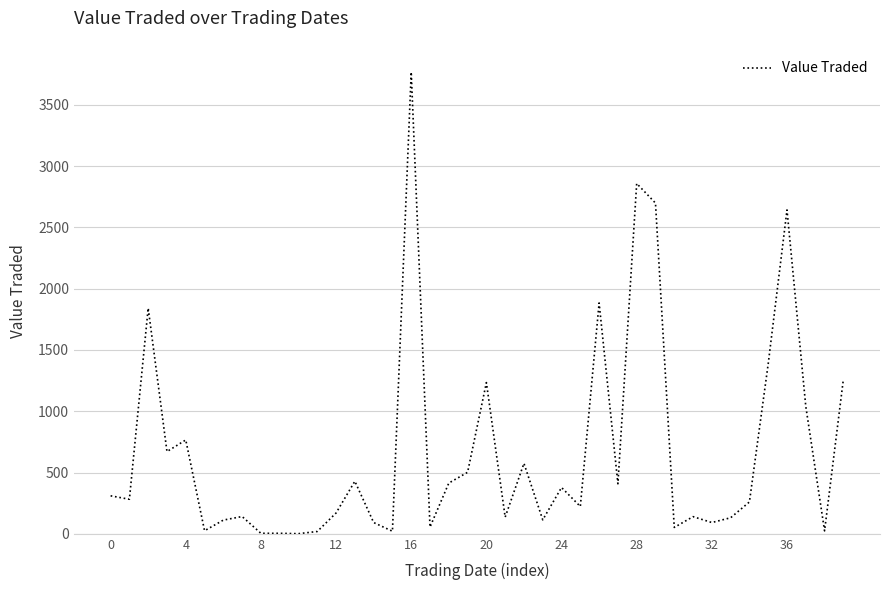

How many distinct data groups are displayed?

1